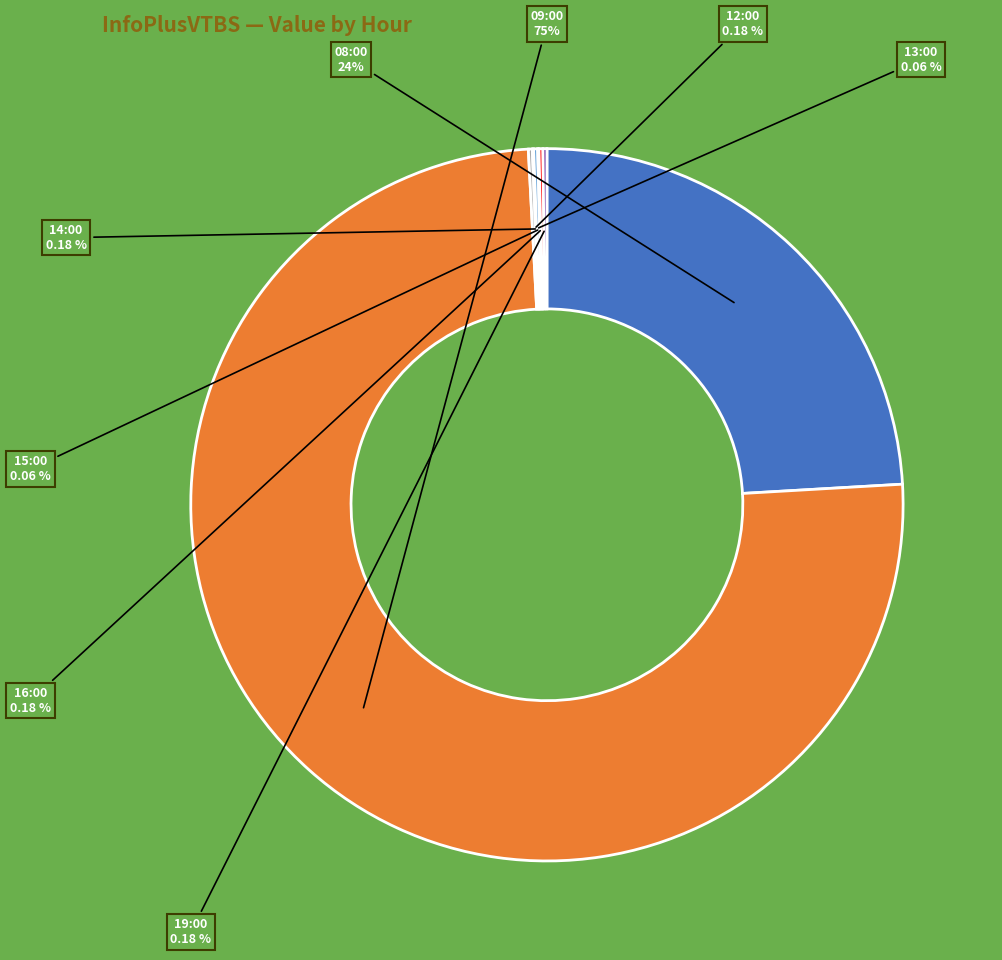

Is there any slice that represents more than half of the pie?

Yes